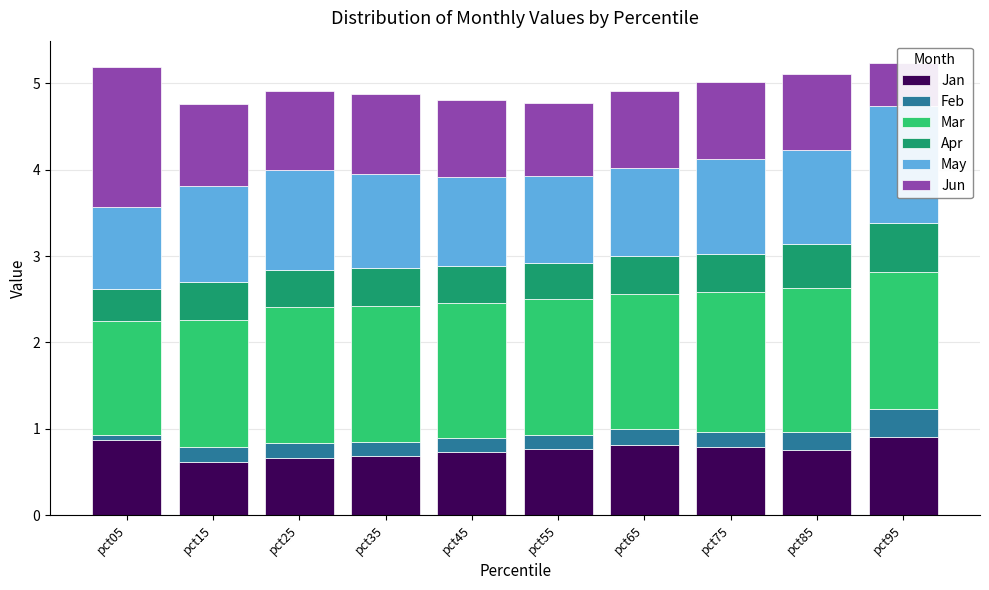

Which series has the largest total across all categories?

Mar